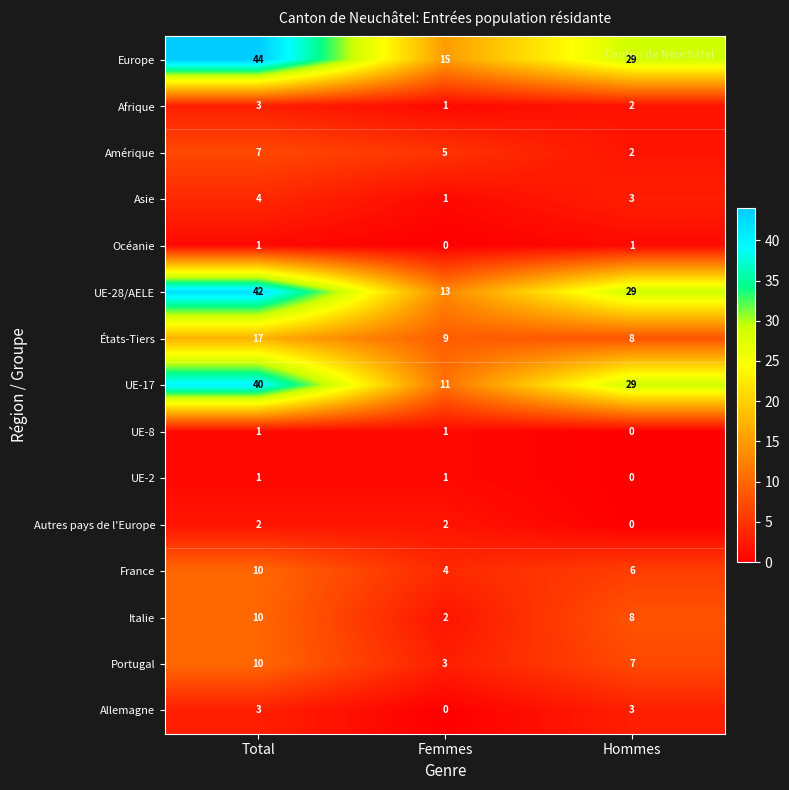

What is the sum of the Europe values at Hommes and Total?

73